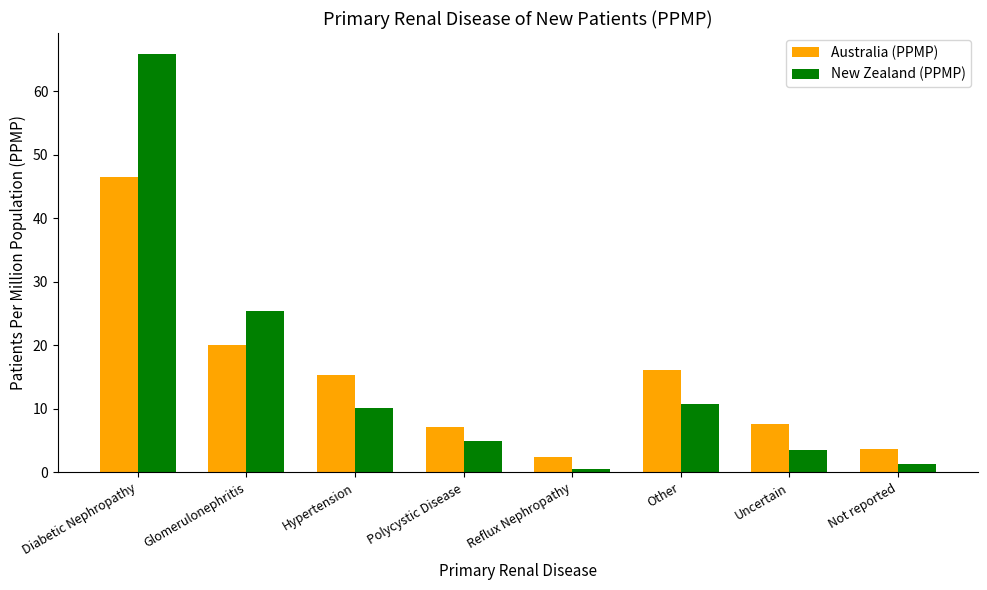

What is the difference between the New Zealand (PPMP) values at Not reported and Uncertain?

2.2